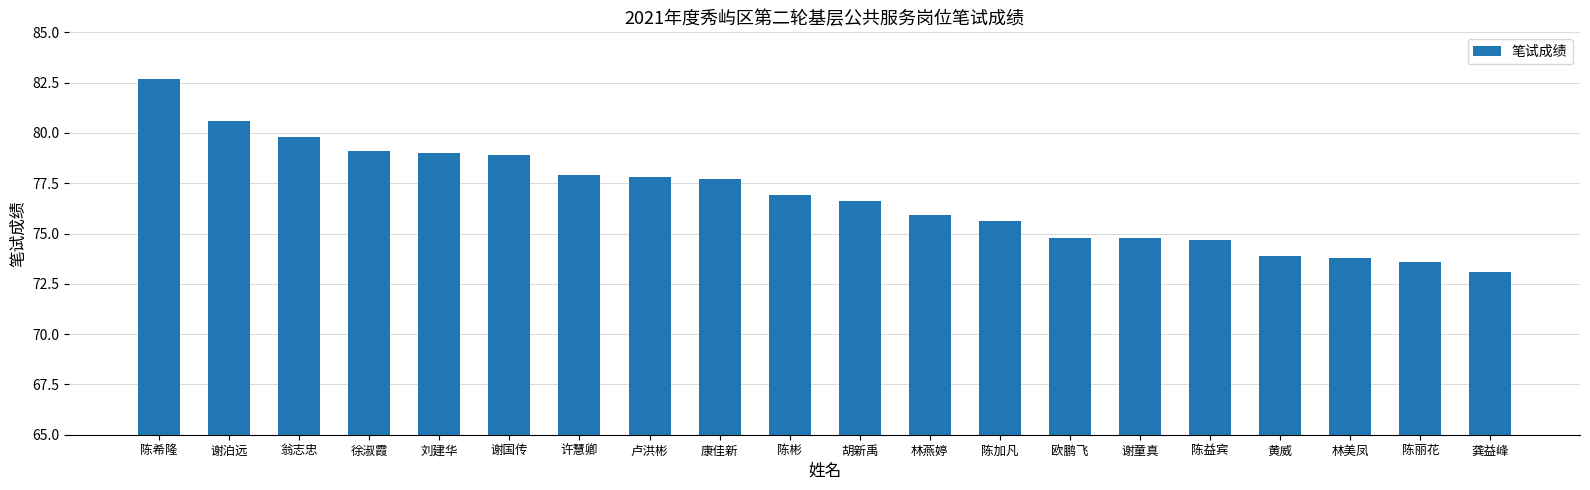

True or false: the data shows 103.8 at 龚益峰.

False